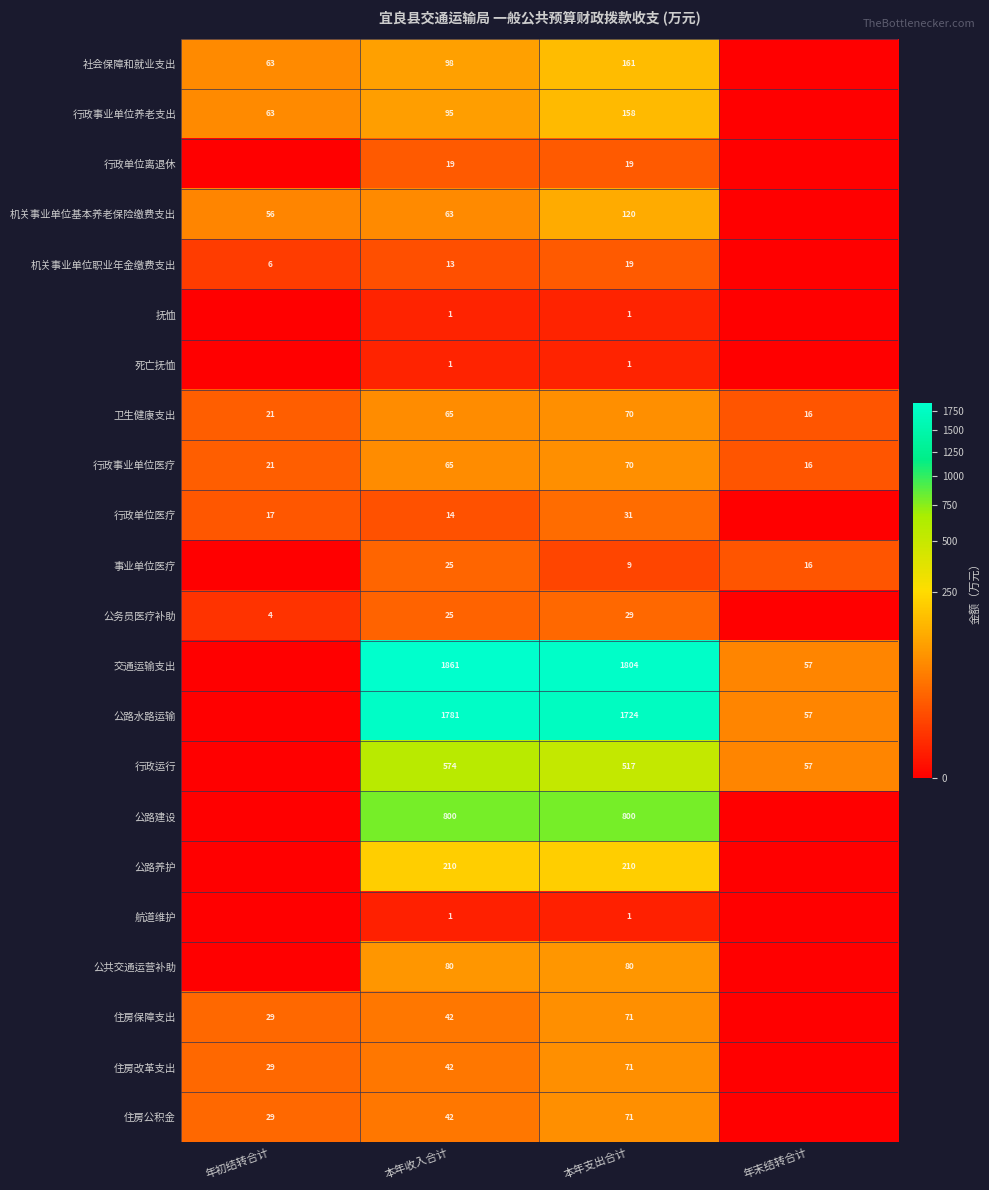

What is the spread (max minus min) of values at 本年收入合计?

1860